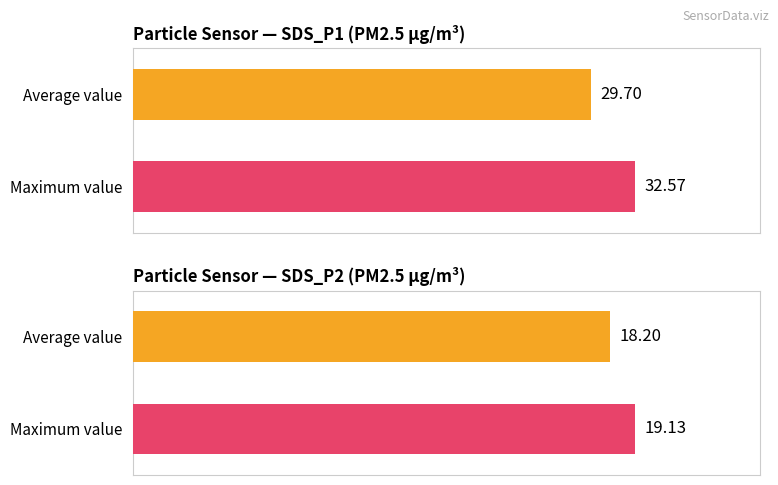

Which series has the largest range (max minus min)?

SDS_P1